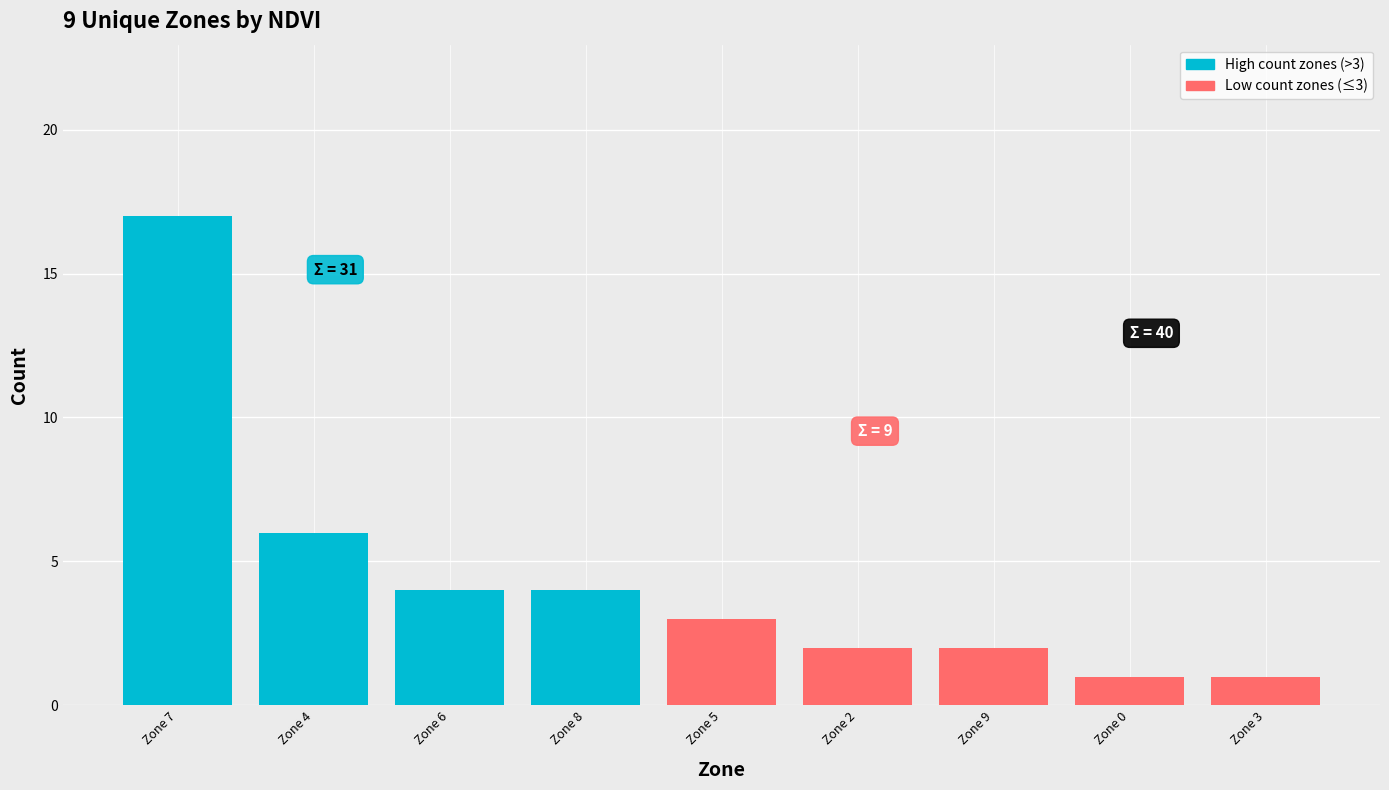

What is the sum of the values at Zone 6 and Zone 8?

8